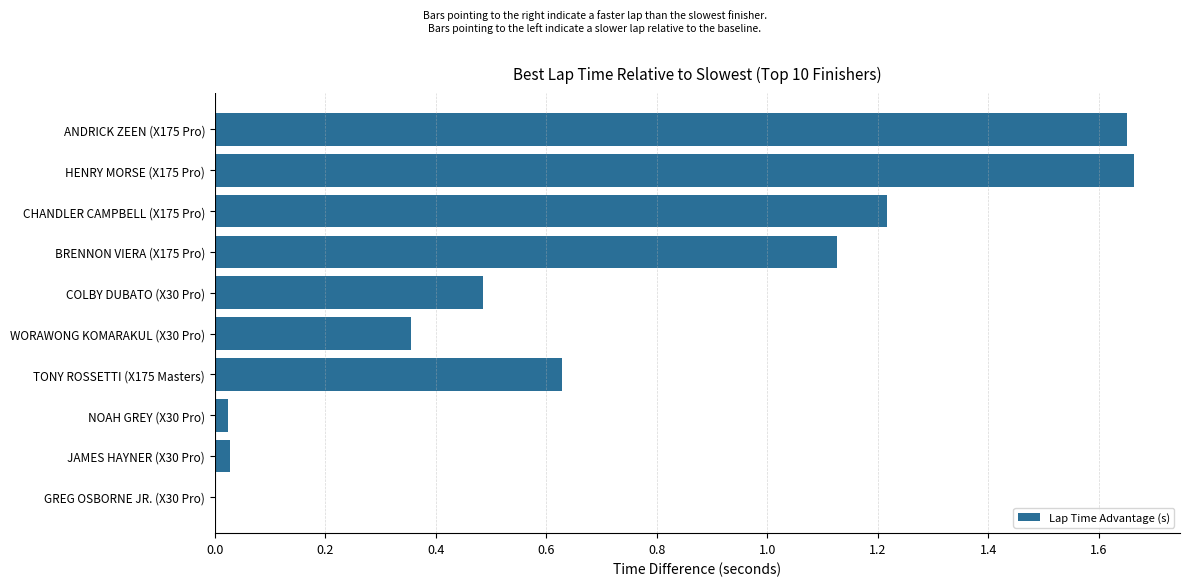

What is the change in value from HENRY MORSE (X175 Pro) to CHANDLER CAMPBELL (X175 Pro)?

-0.4